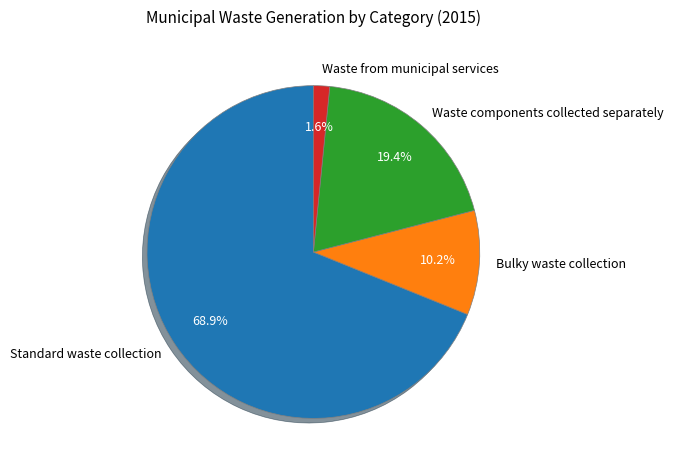

Which category has the biggest portion of the pie?

Standard waste collection